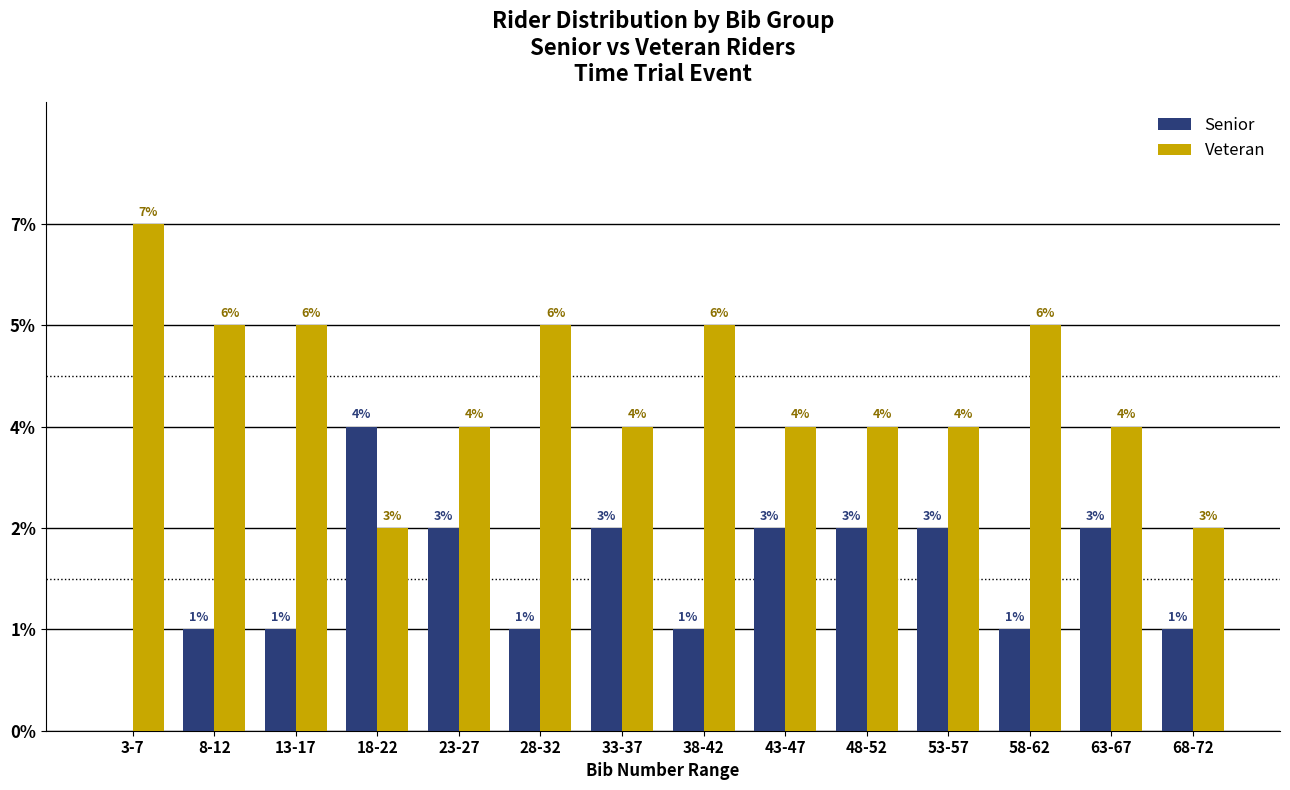

Where is Veteran nearest to the value 3?

23-27